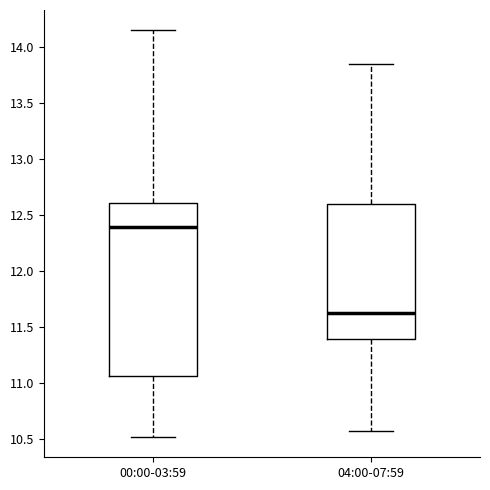

Which box's median line is the highest?

00:00-03:59